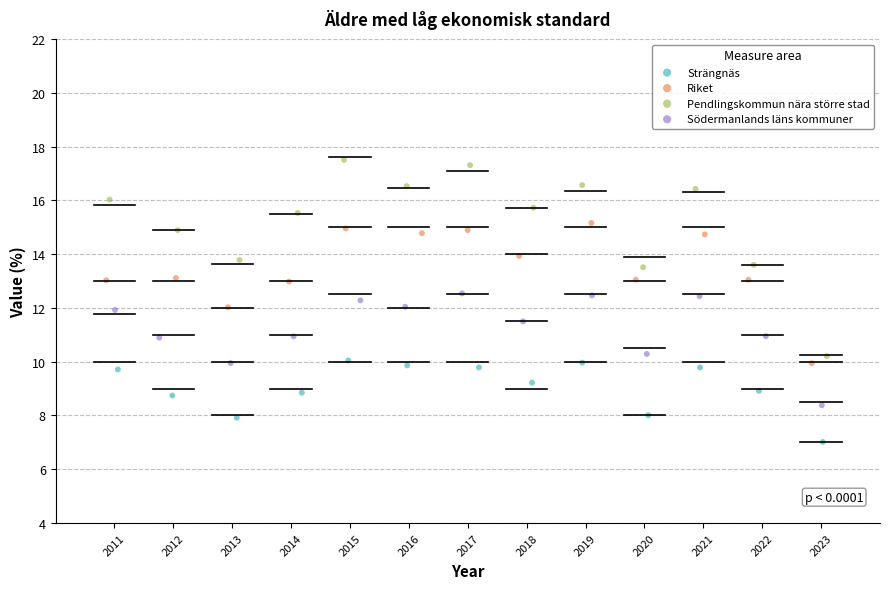

Which series contains the lowest Y value?

Strängnäs